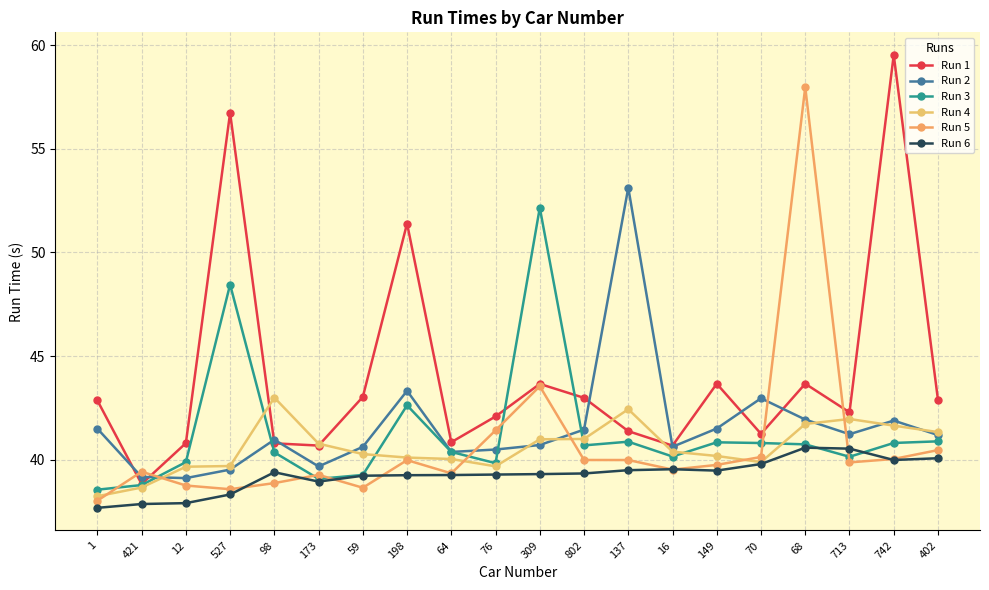

True or false: Run 3 and Run 2 intersect in this chart.

True